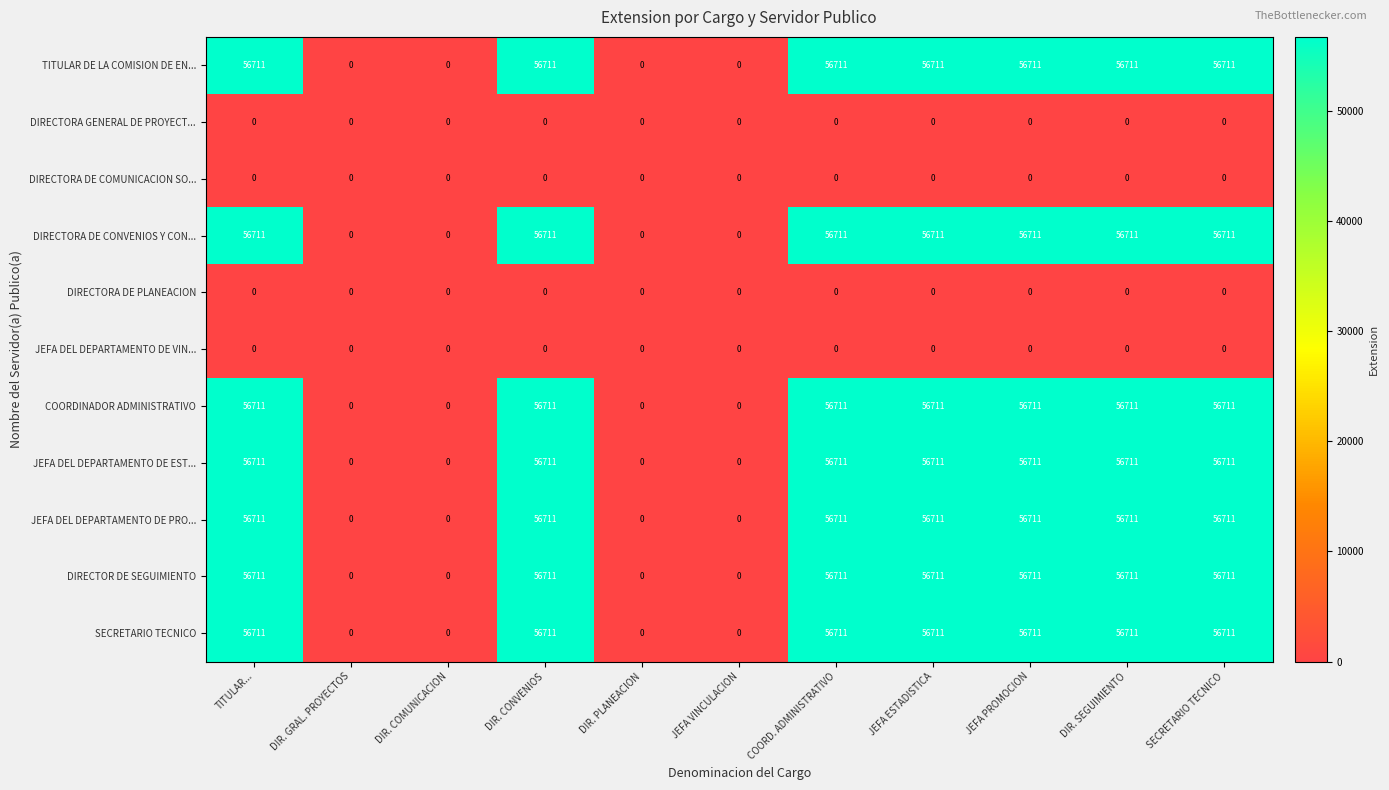

What is the difference between the maximum and minimum values in the DIRECTORA DE CONVENIOS Y CON... series?

56711